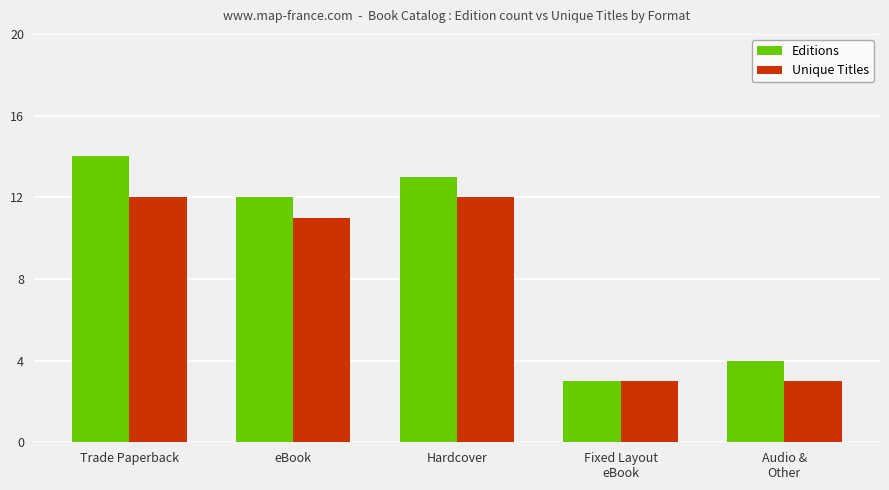

Is the value of Editions at Hardcover greater than the value of Unique Titles at Audio &
Other?

Yes